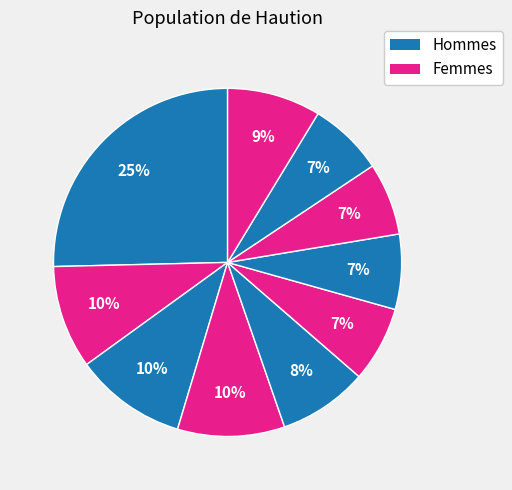

How many slices are in this pie chart?

10